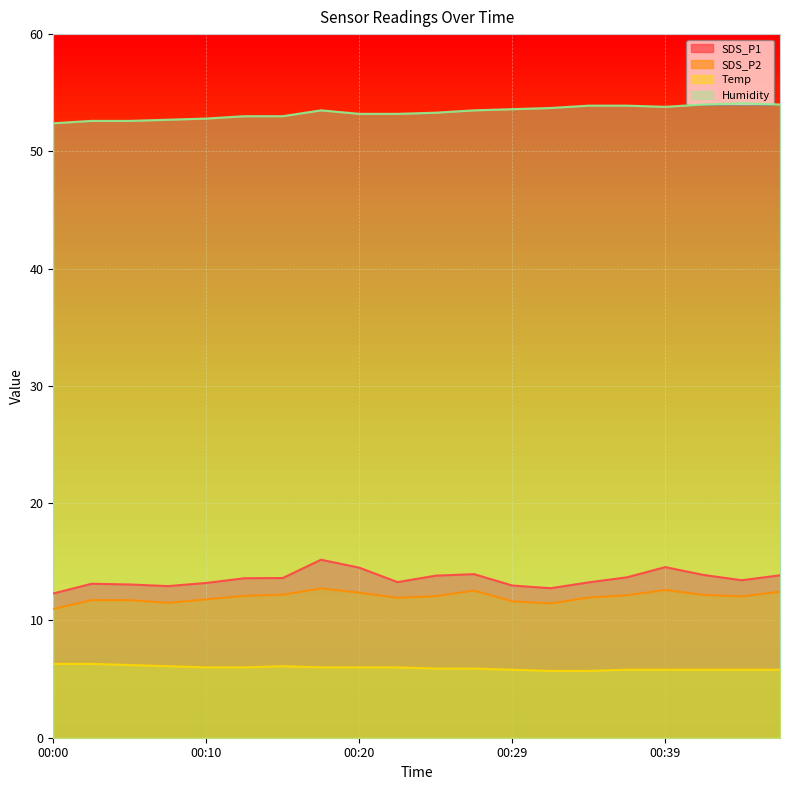

At which label does SDS_P1 reach its minimum?

00:00